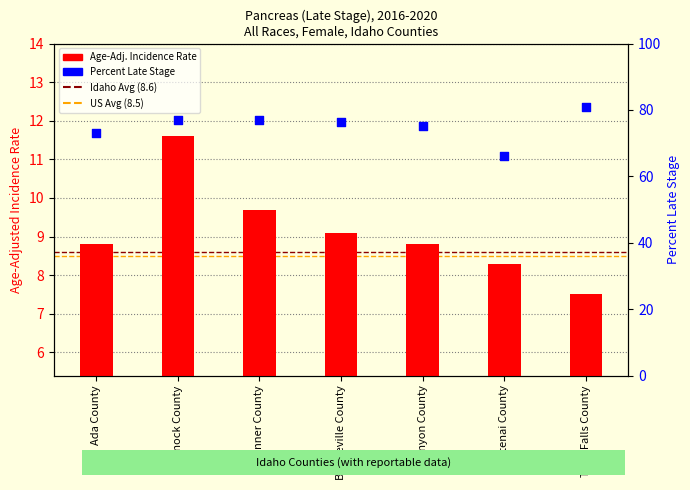

What is the total value across all series at Canyon County?

84.1